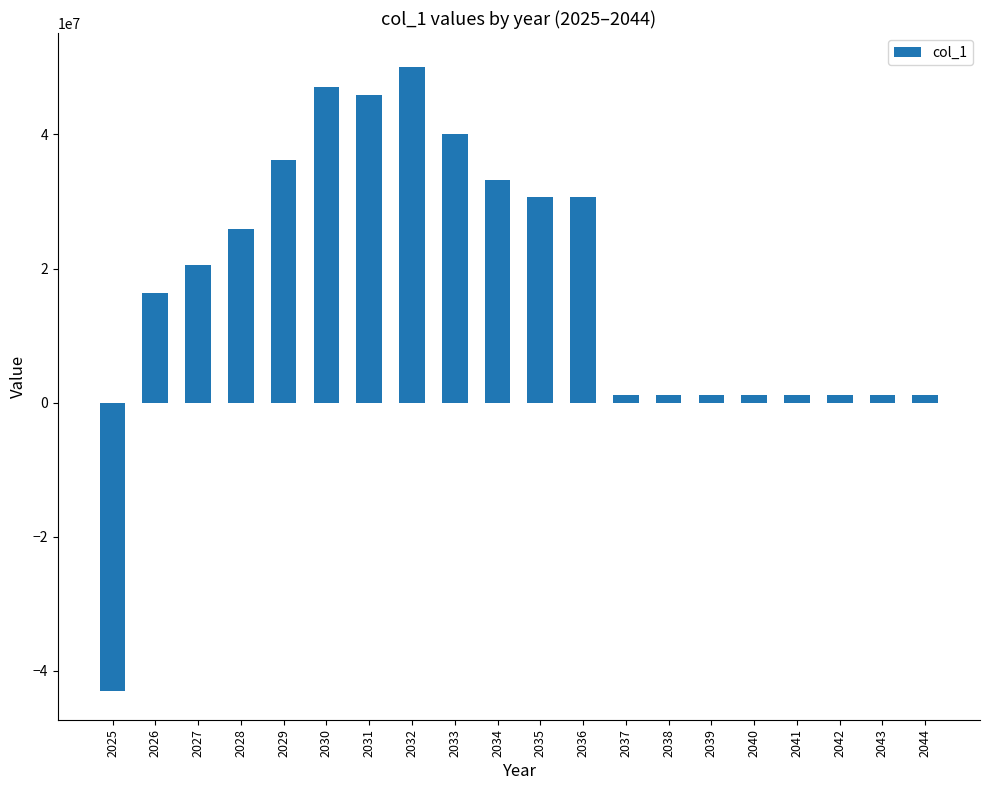

What is the change in value from 2028 to 2041?

-24805100.0